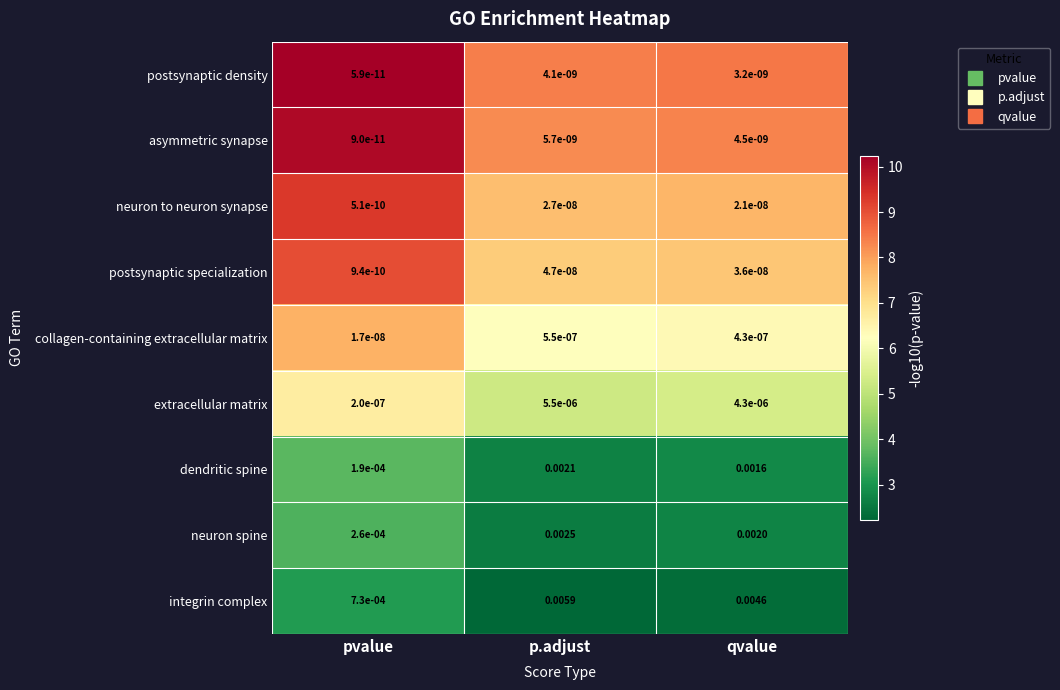

At which category does the chart reach its peak across all series?

p.adjust